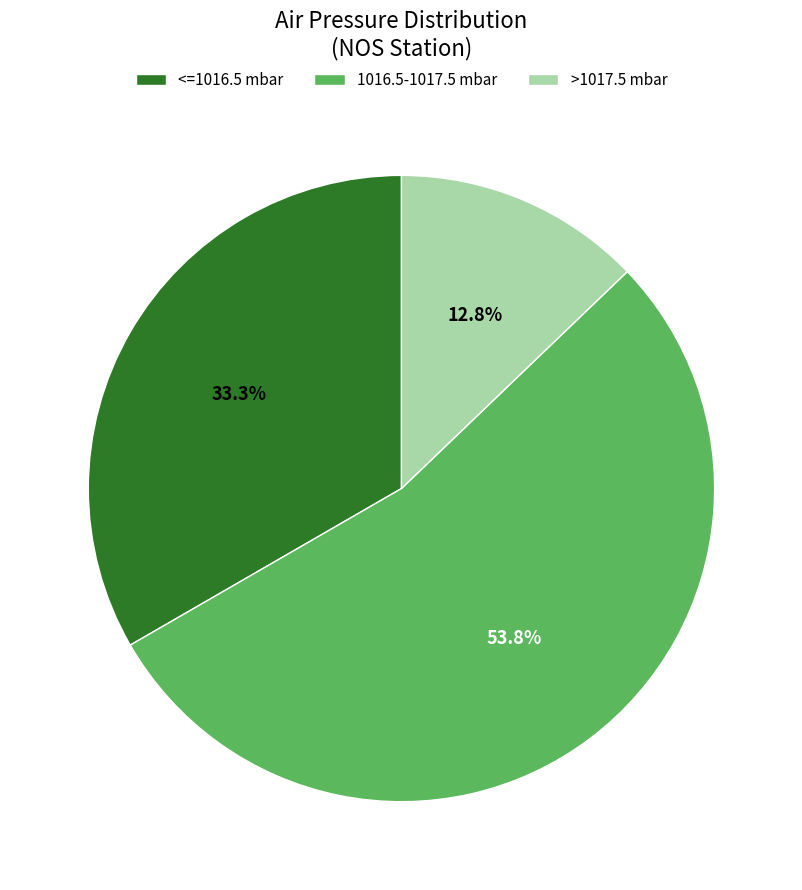

How much of the chart is everything except >1017.5 mbar?

87.2%